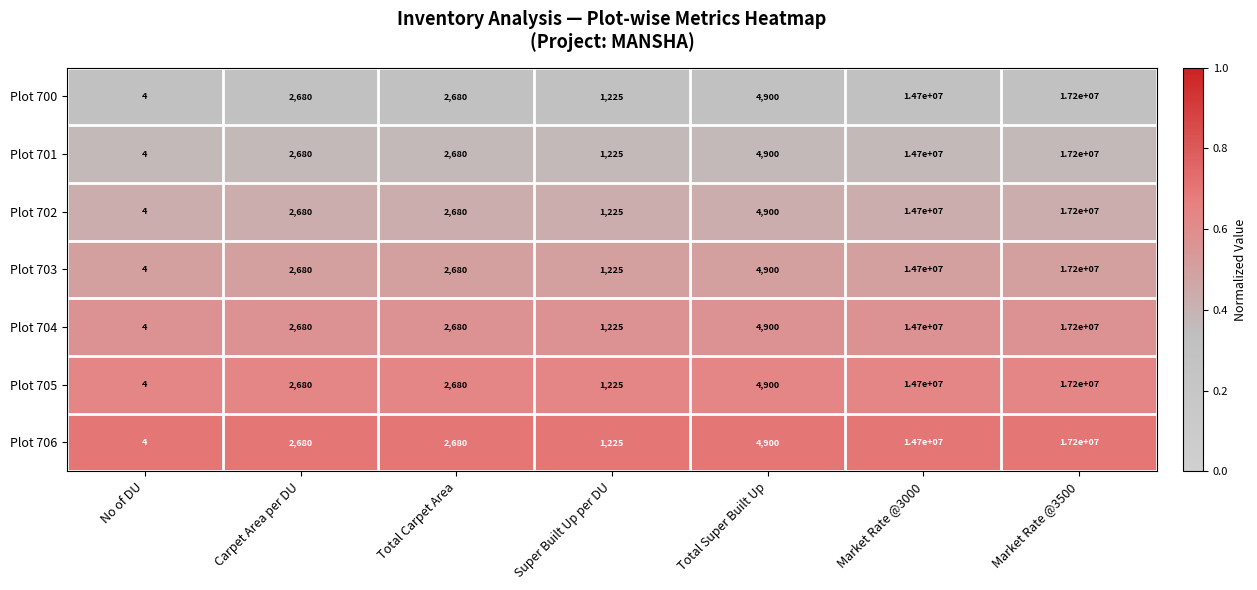

What is the greatest value displayed?

17200000